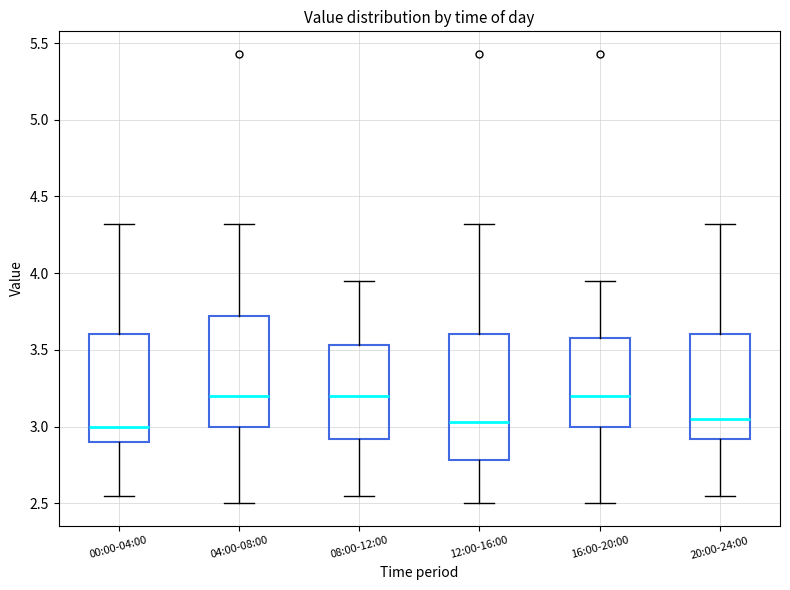

Which box is the tallest, from its lower edge to its upper edge?

12:00-16:00